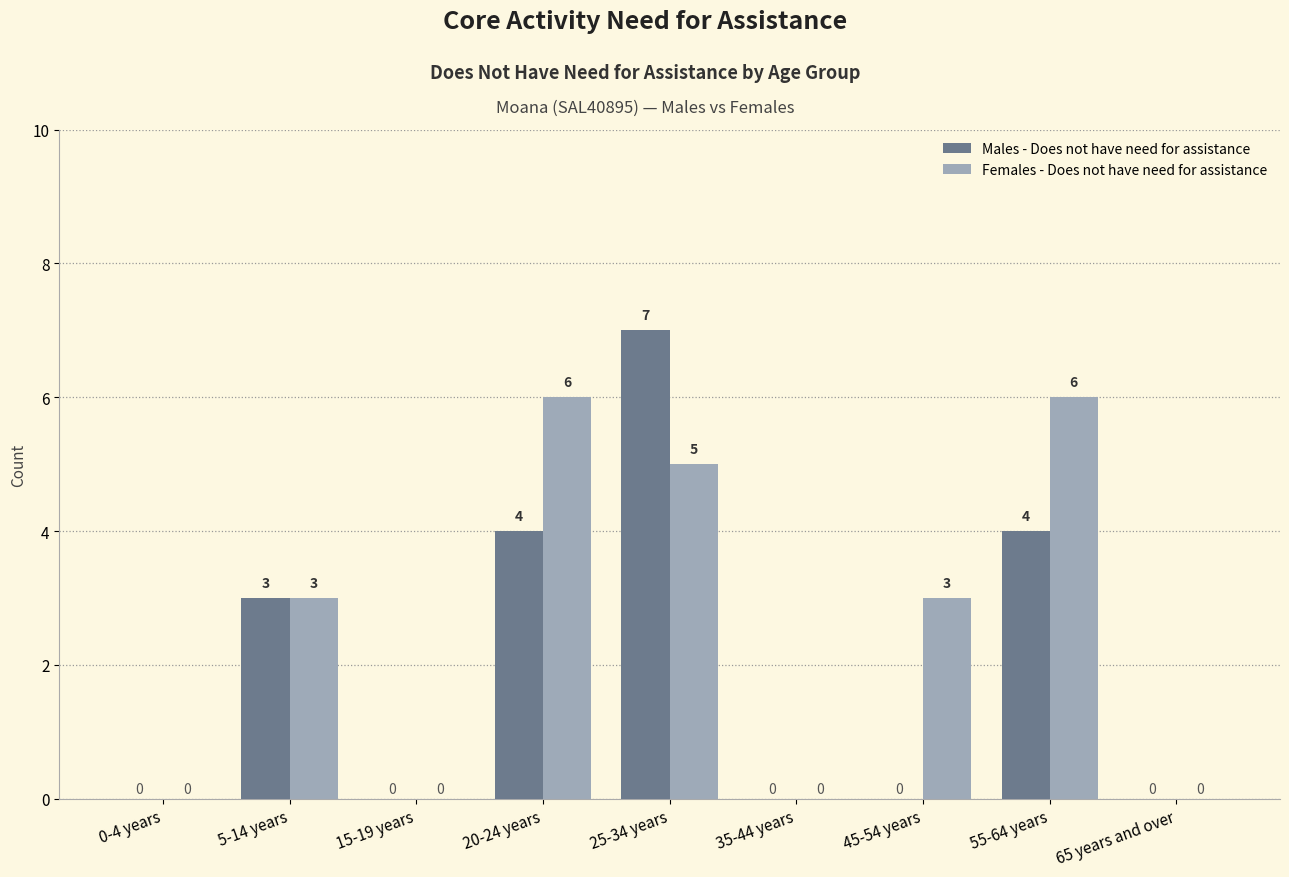

At which category is the sum across all series the highest?

25-34 years